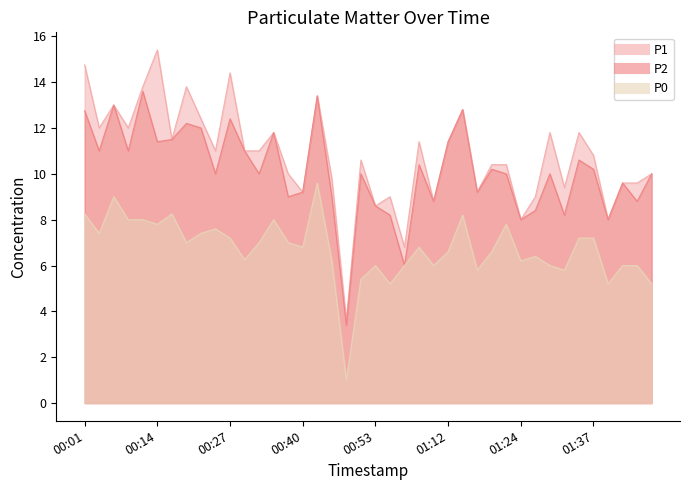

What position from the right is 2023-06-14T01:42:50?

3